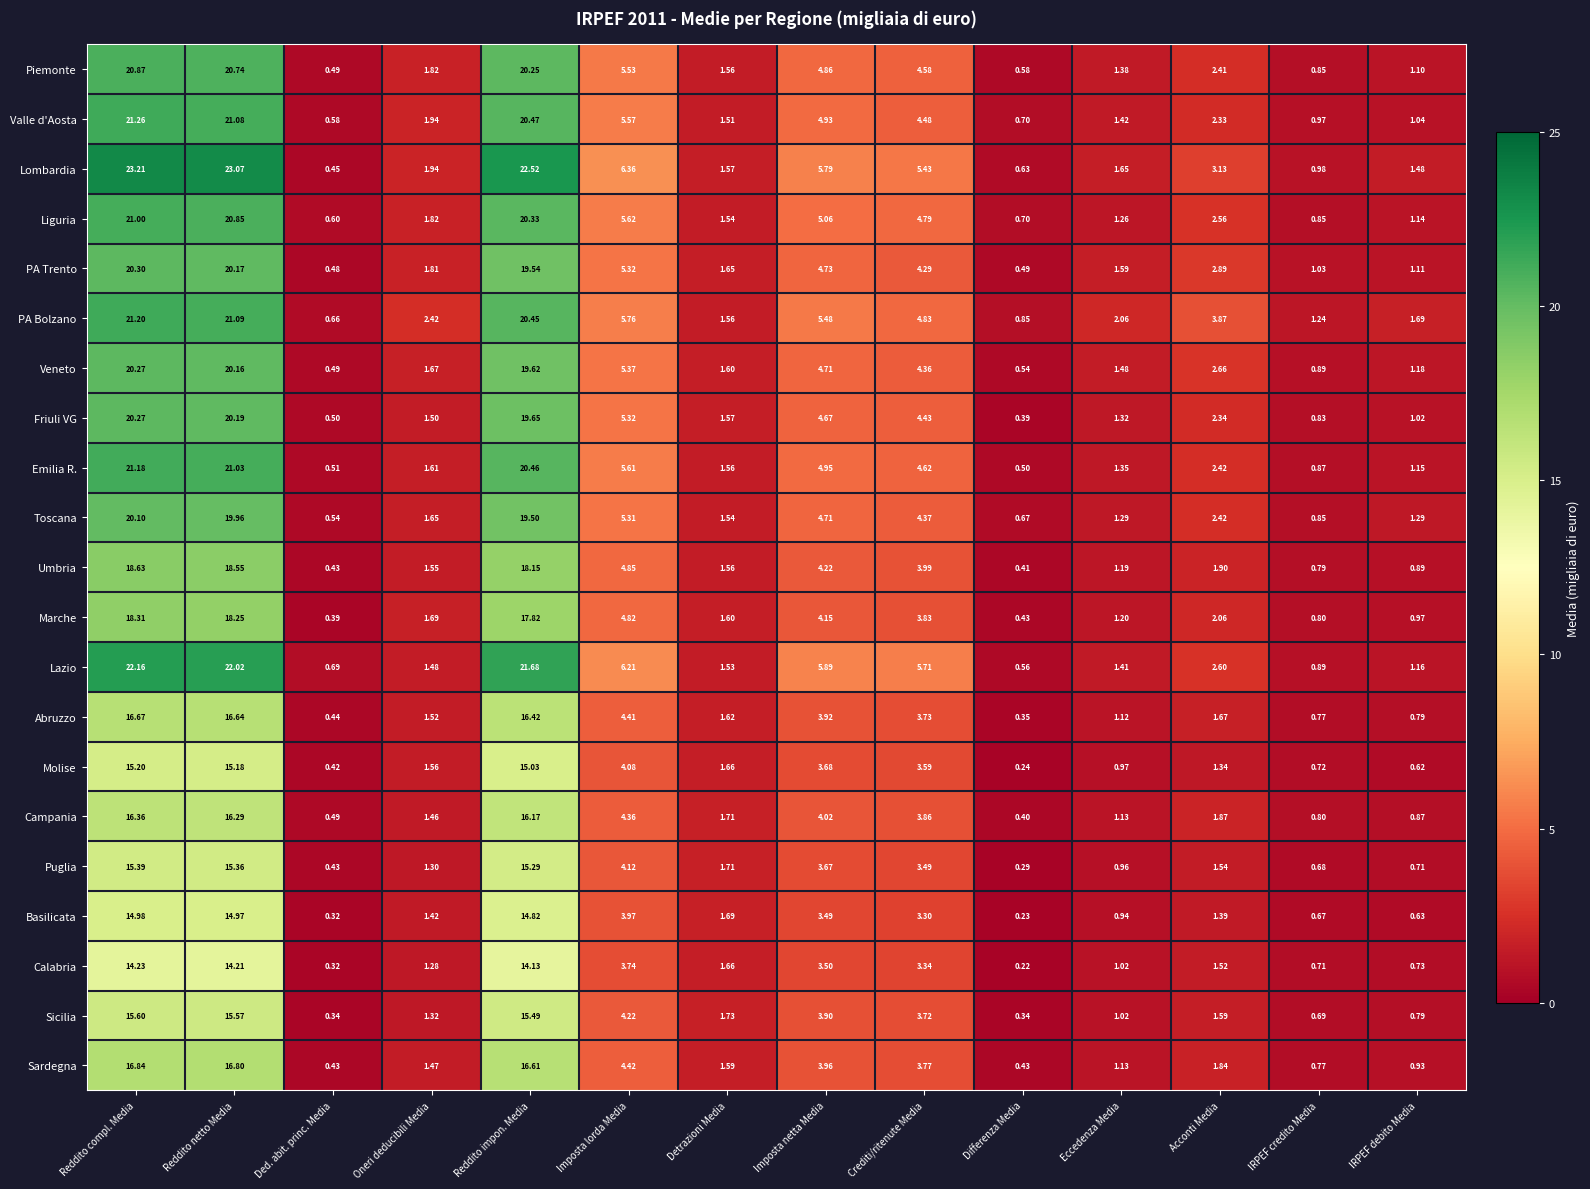

Which series has the widest spread of values?

Lombardia